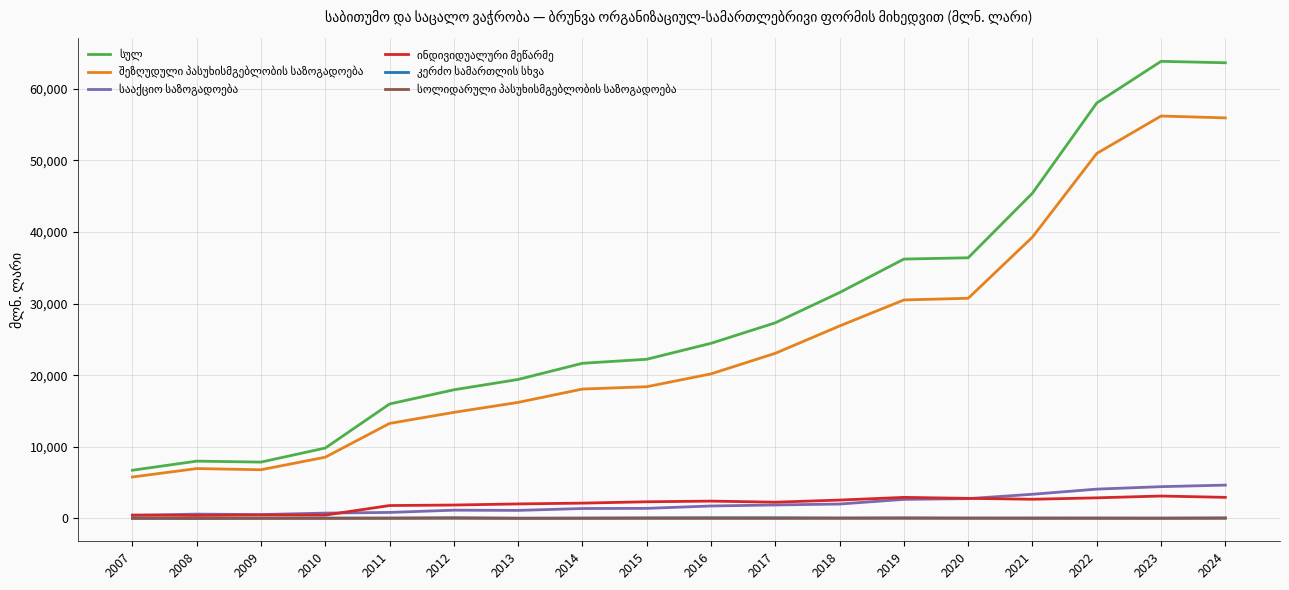

What is the maximum value shown in the chart?

63829.2